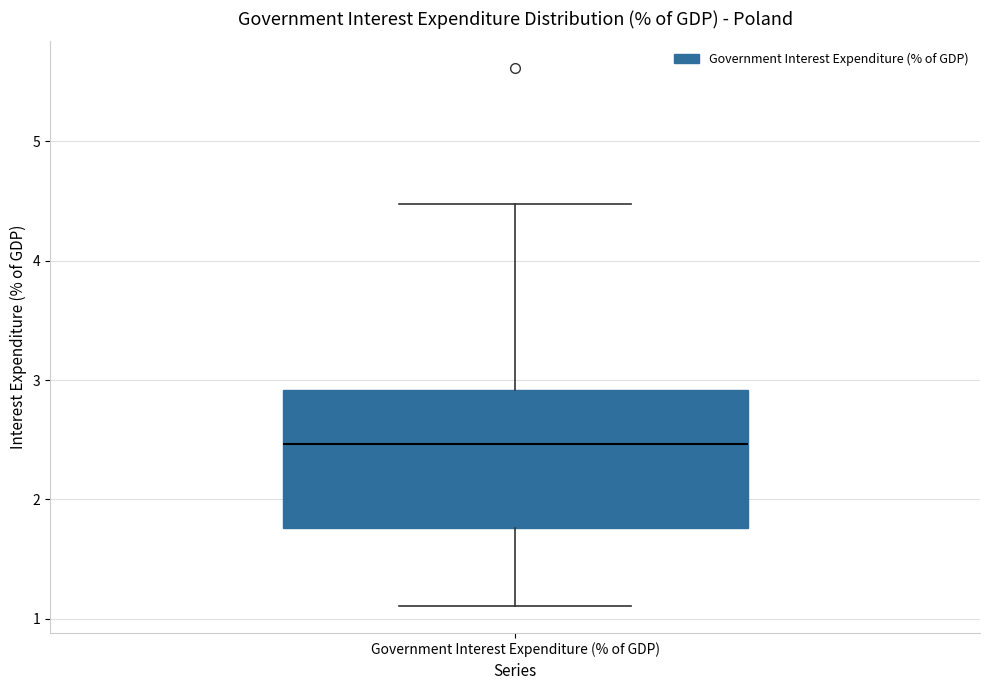

Read this box plot against the y-axis: the position of the median line, the range covered by the box, and the ends of both whiskers. The values are not printed on the chart, so give them approximately, as read against the axis.

median 2.5, box 1.8 to 2.9, whiskers 1.1 to 4.5